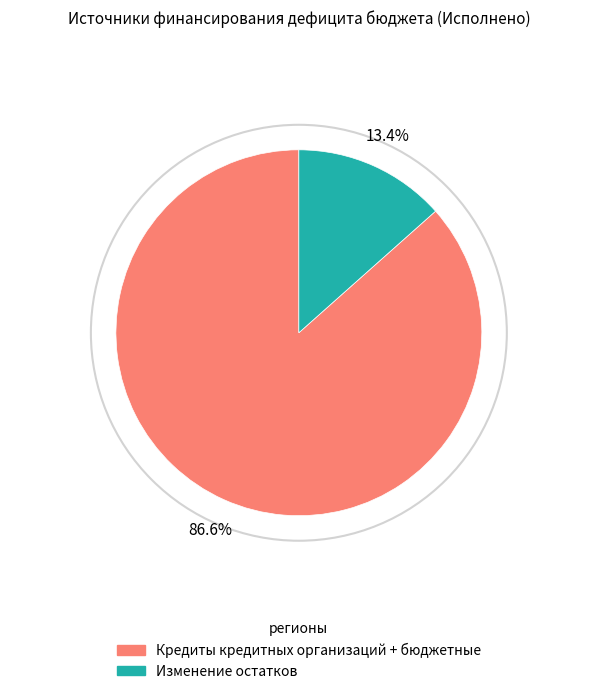

Is there any slice that represents more than half of the pie?

Yes